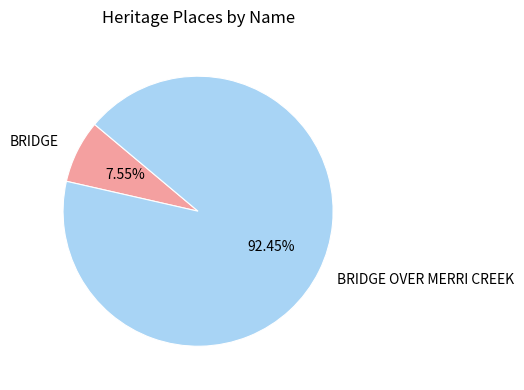

Is the sum of BRIDGE OVER MERRI CREEK and BRIDGE greater than half?

Yes